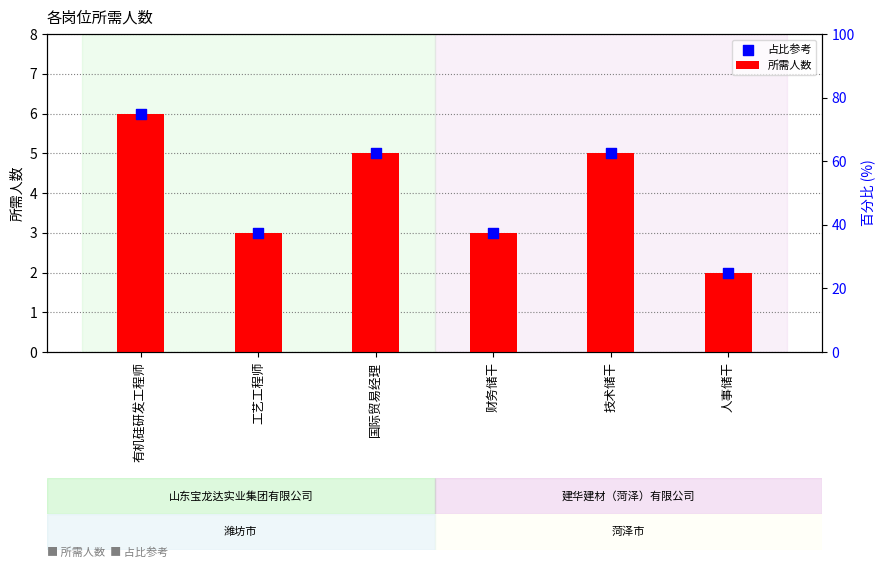

At which category is the sum across all series the highest?

有机硅研发工程师